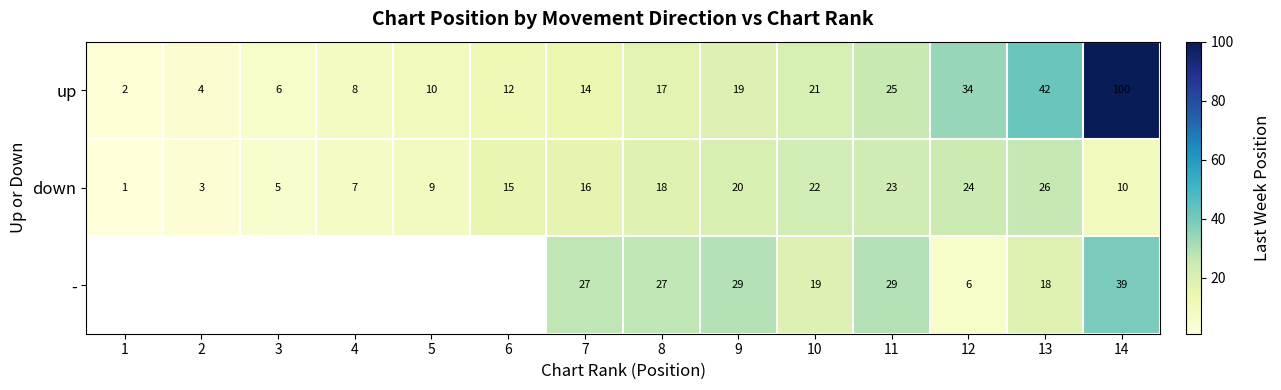

Is it true that up equals 8 at 4?

True